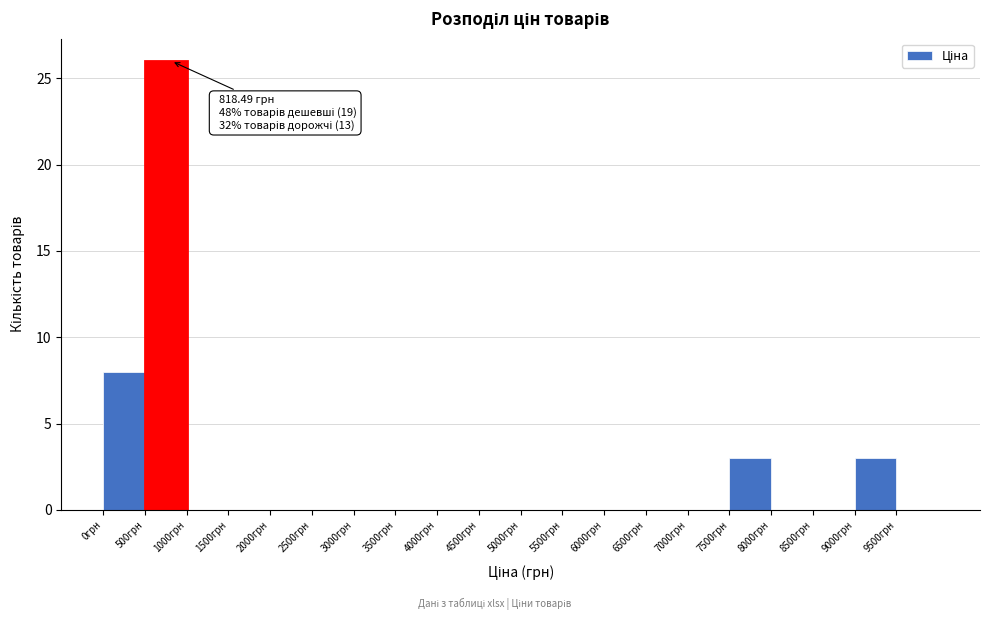

Which range on the x-axis has the tallest bar?

500 to 1000